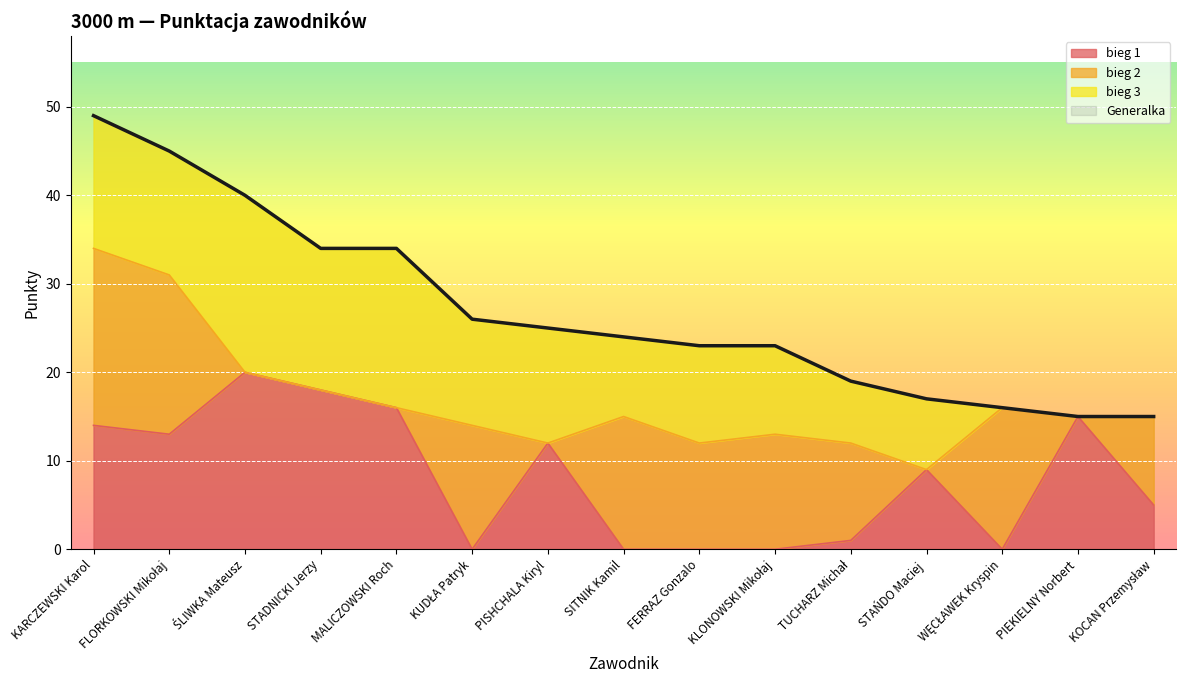

What is the difference between the Generalka values at KOCAN Przemysław and WĘCŁAWEK Kryspin?

1